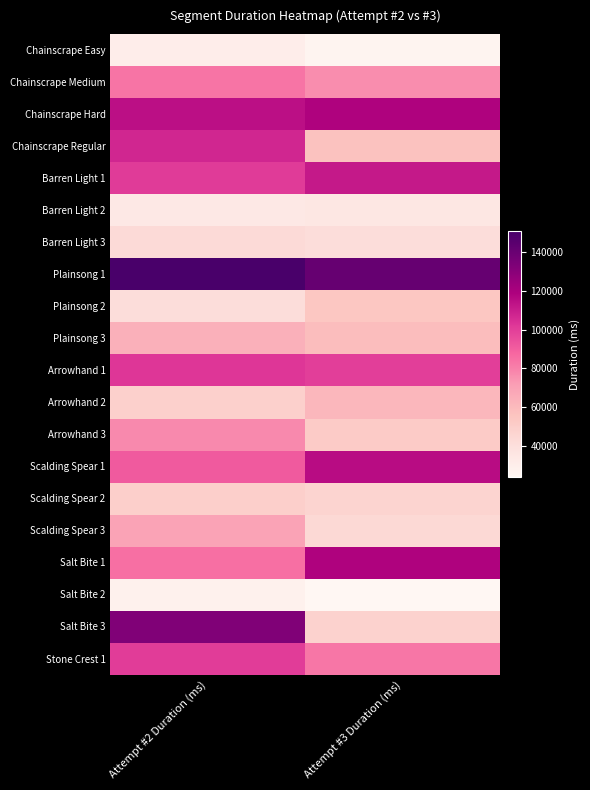

At how many categories does at least one series exceed 39495?

2